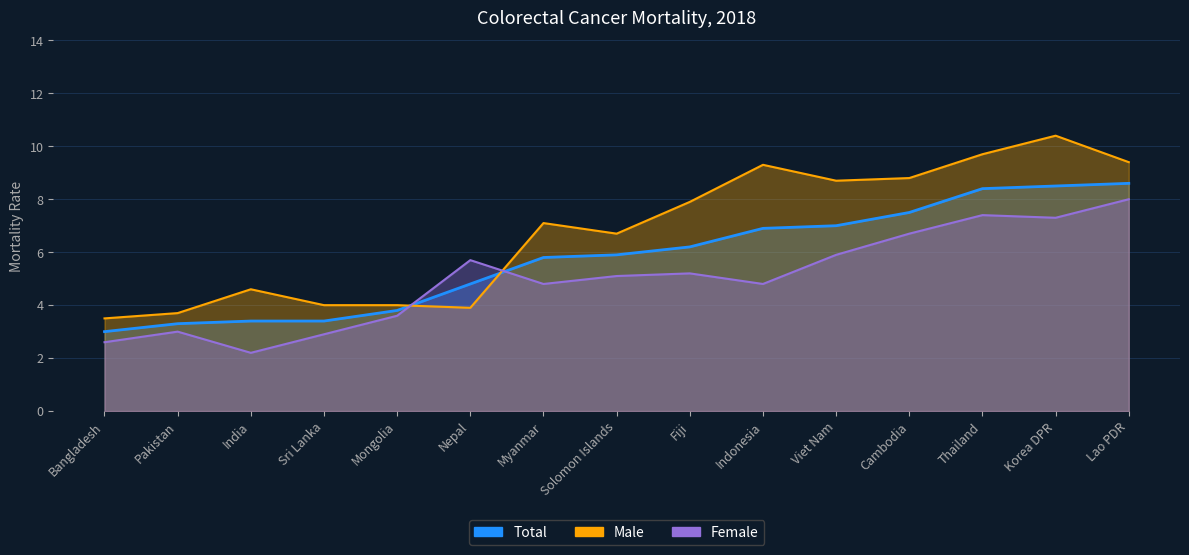

What is the total value across all series at Indonesia?

21.0